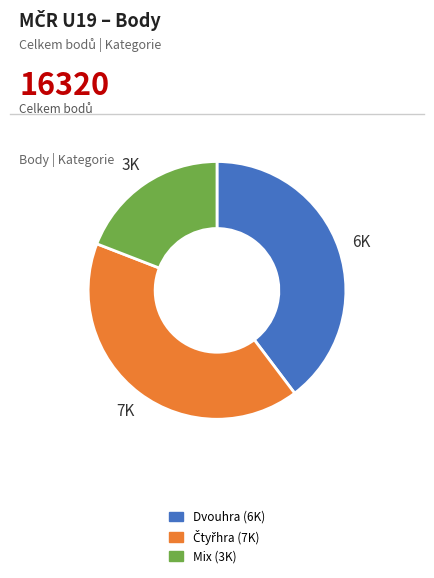

How many slices are in this pie chart?

3